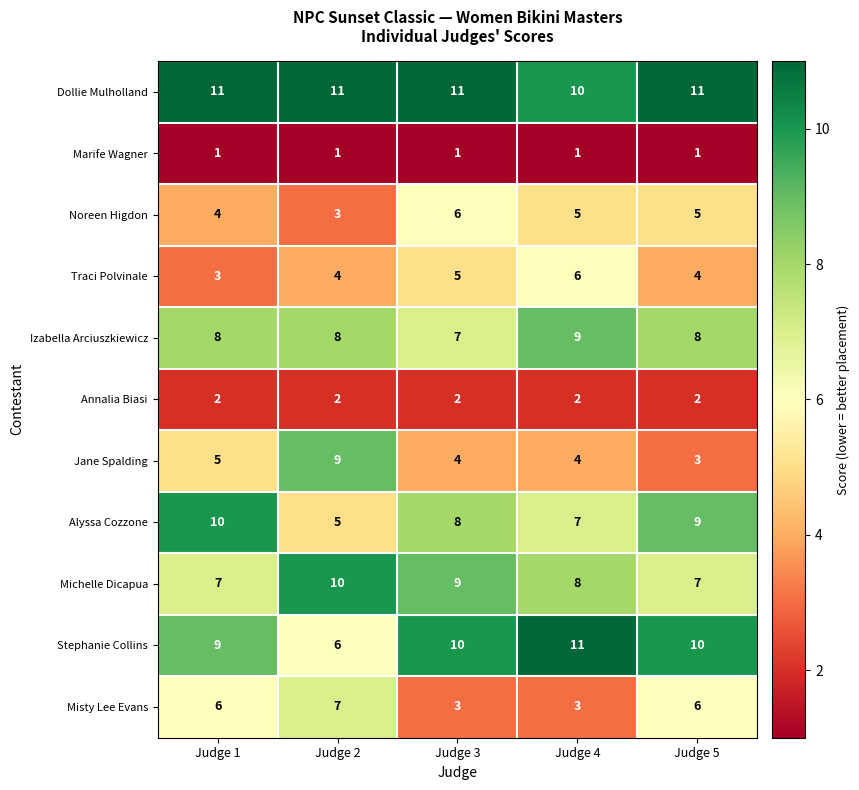

True or false: Michelle Dicapua has a value of 12 at Judge 5.

False